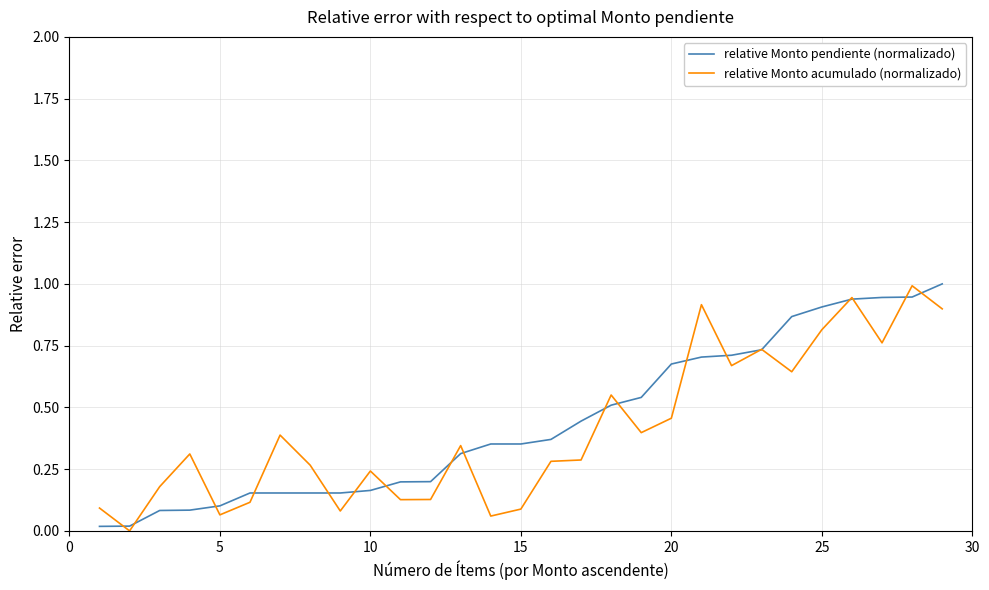

What is the greatest value displayed?

1.0